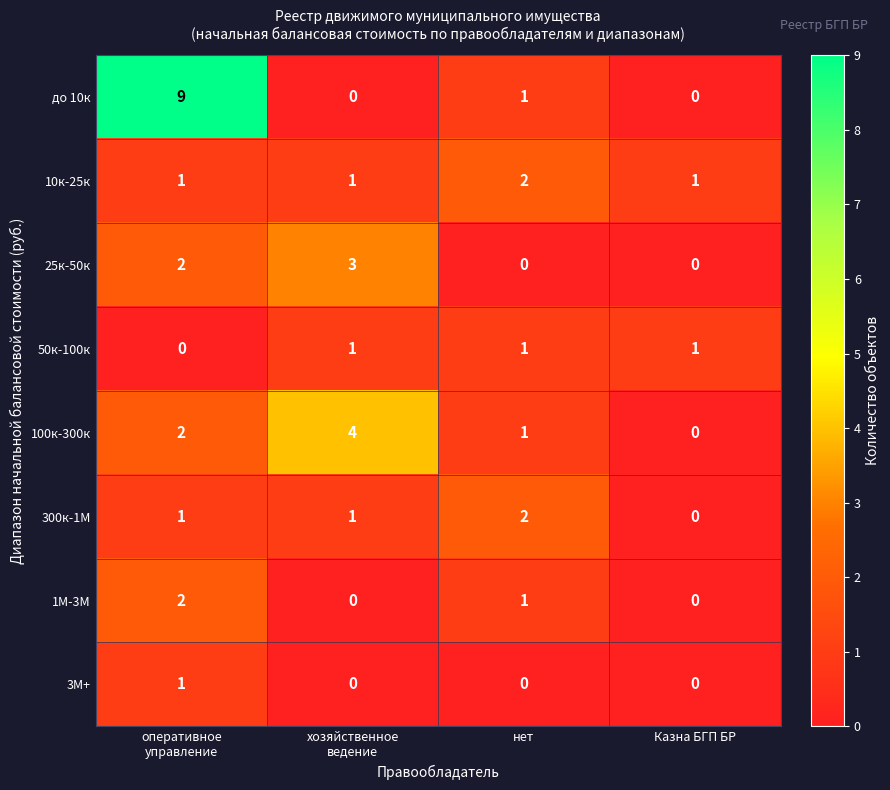

Count the 1М-3М values in the range 0 to 2.

4